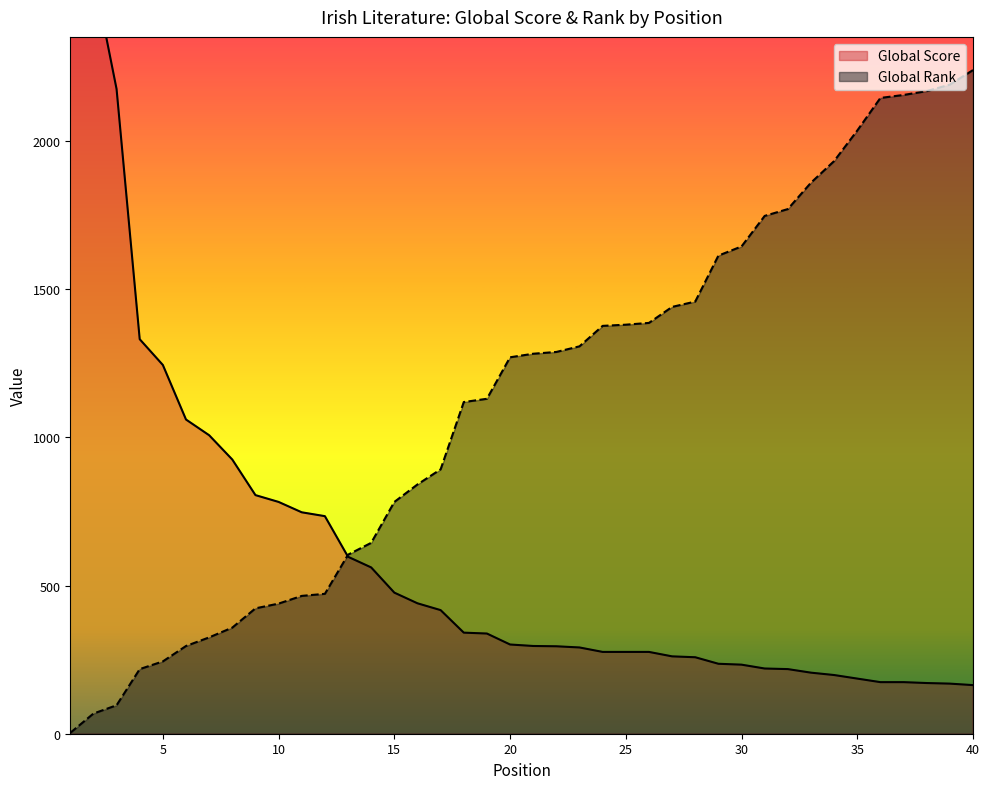

At how many categories does at least one series exceed 106?

40